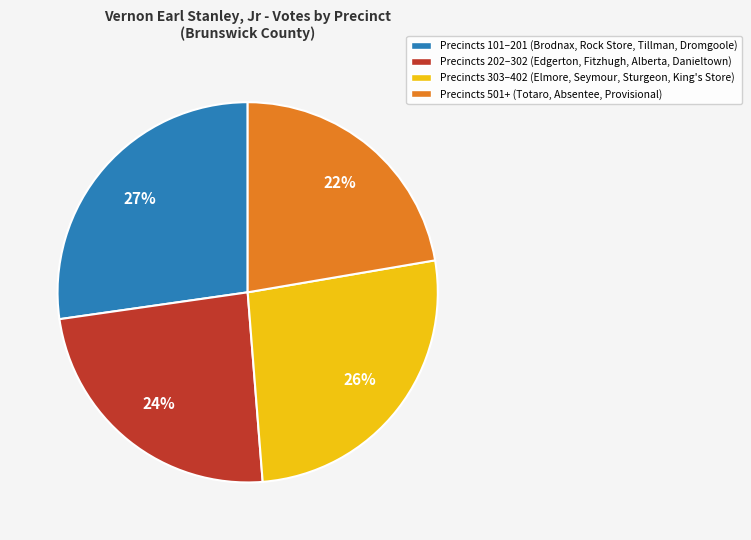

Is there any slice that represents more than half of the pie?

No